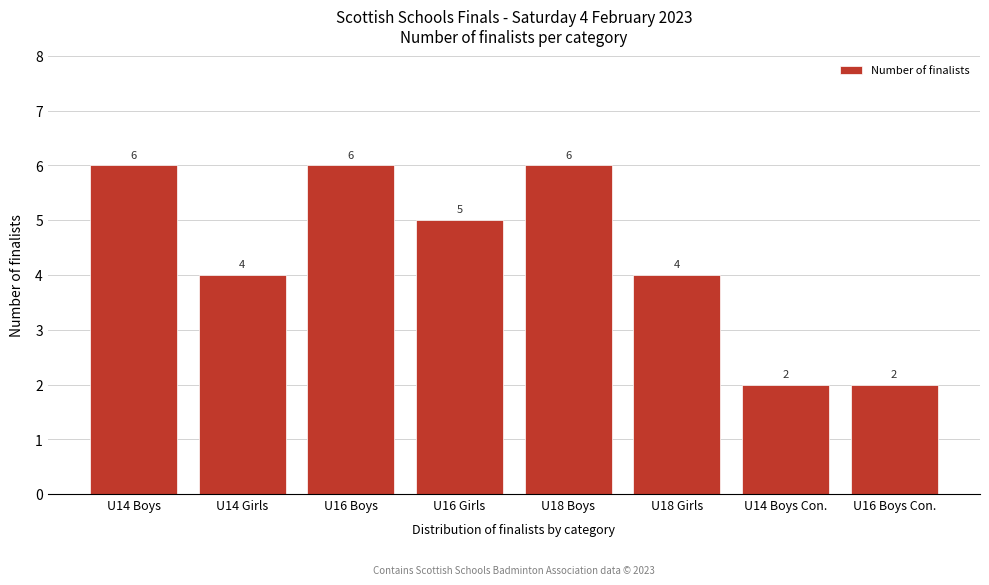

Reading left to right, list all the values displayed in this chart.

U14 Boys=6	U14 Girls=4	U16 Boys=6	U16 Girls=5	U18 Boys=6	U18 Girls=4	U14 Boys Con.=2	U16 Boys Con.=2